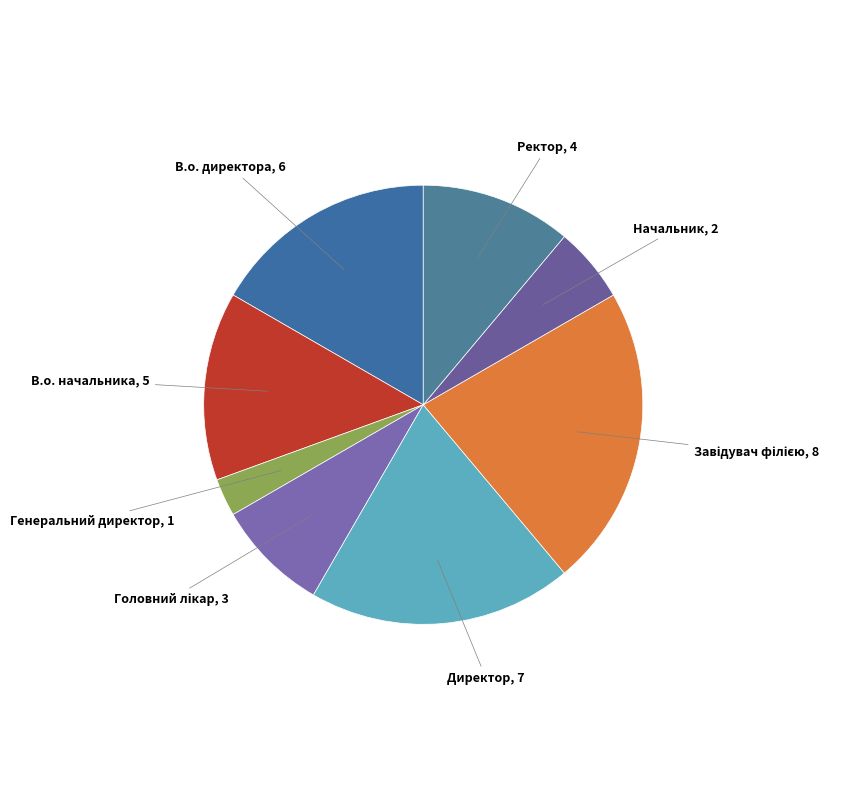

How many segments does this pie chart have?

8